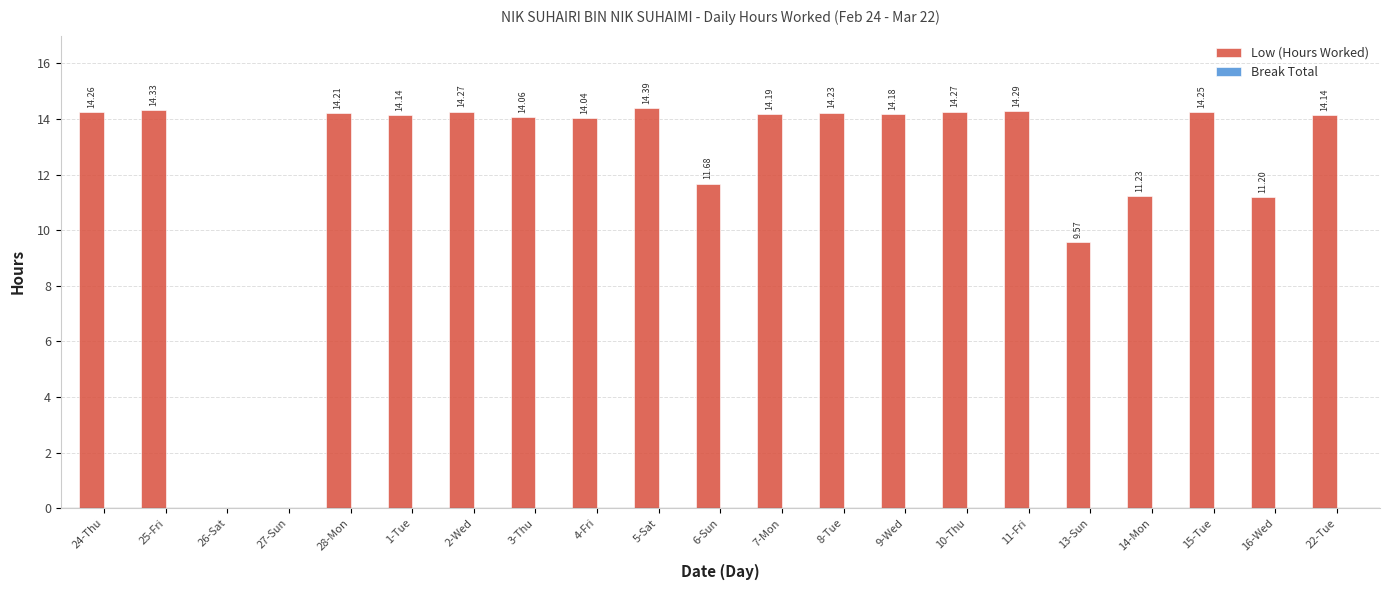

Approximately how many times larger is the value at 14-Mon compared to 5-Sat?

0.8